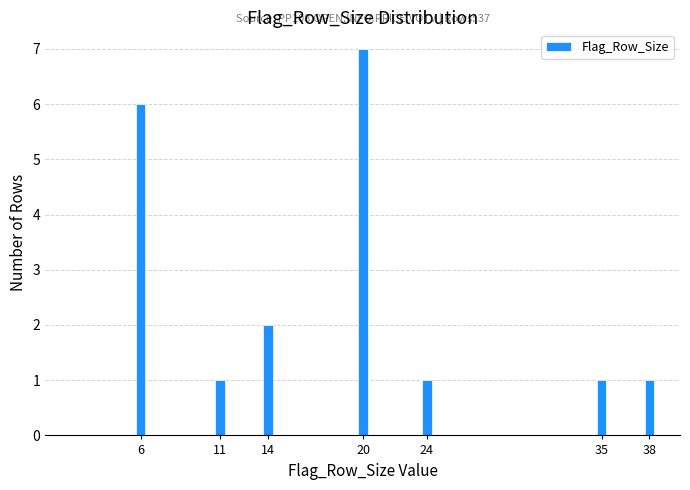

Reading right to left, extract all data points from this chart.

38=1	35=1	24=1	20=7	14=2	11=1	6=6